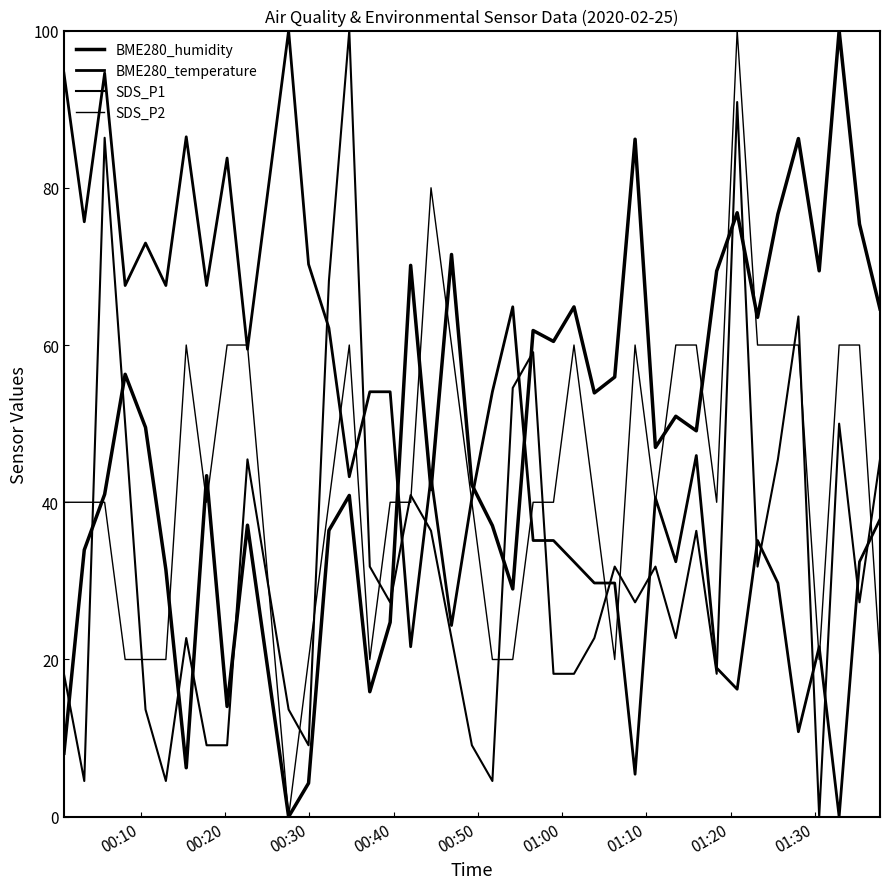

Is this an area chart (filled region under the line)?

No